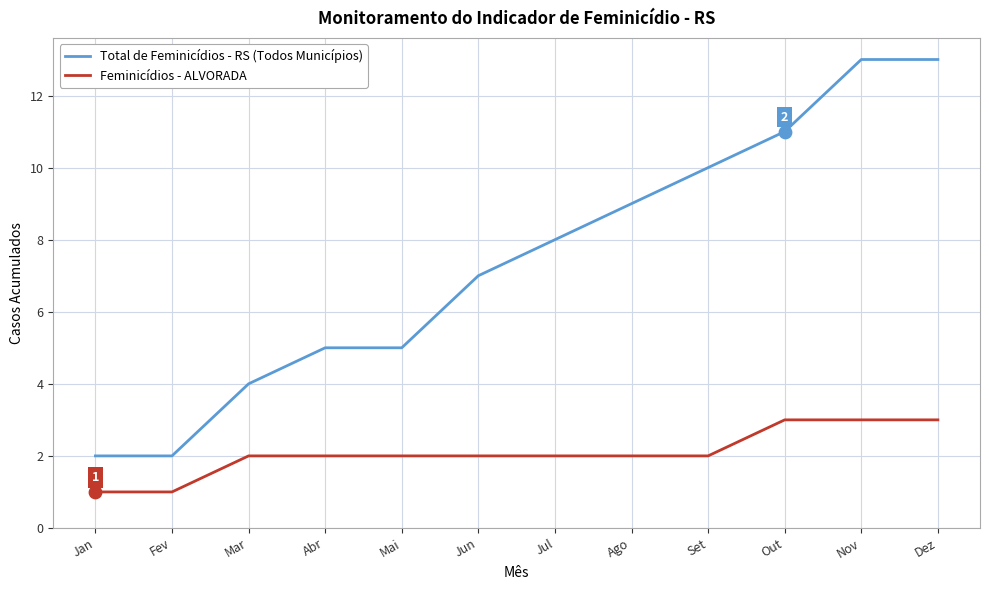

Is the value of Total de Feminicídios - RS (Todos Municípios) at Dez greater than the value of Feminicídios - ALVORADA at Nov?

Yes